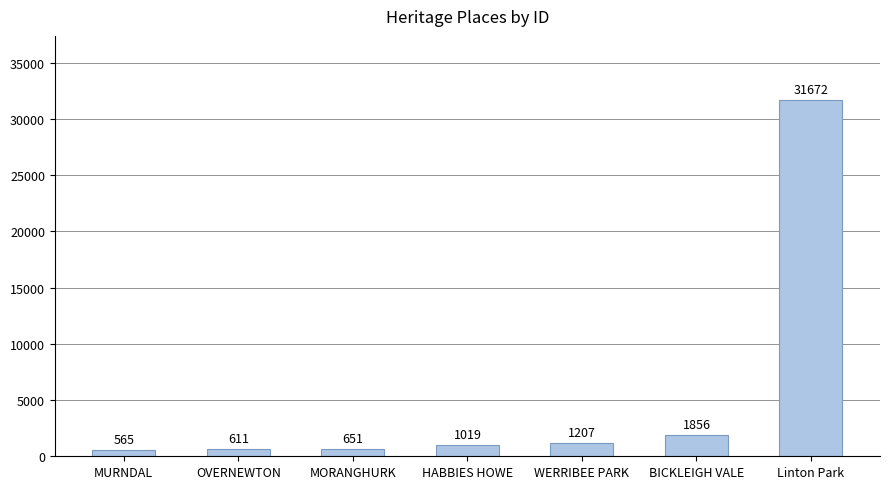

List the labels in order of value, largest first.

Linton Park, BICKLEIGH VALE, WERRIBEE PARK, HABBIES HOWE, MORANGHURK, OVERNEWTON, MURNDAL